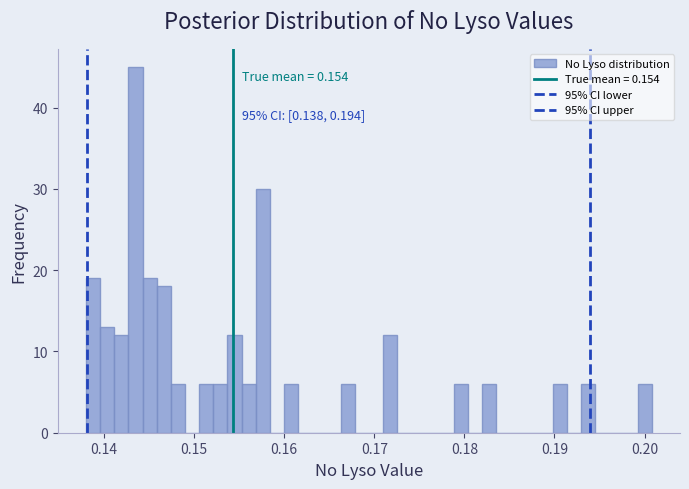

Read against the x-axis, roughly where is the centre of the tallest bar?

0.143